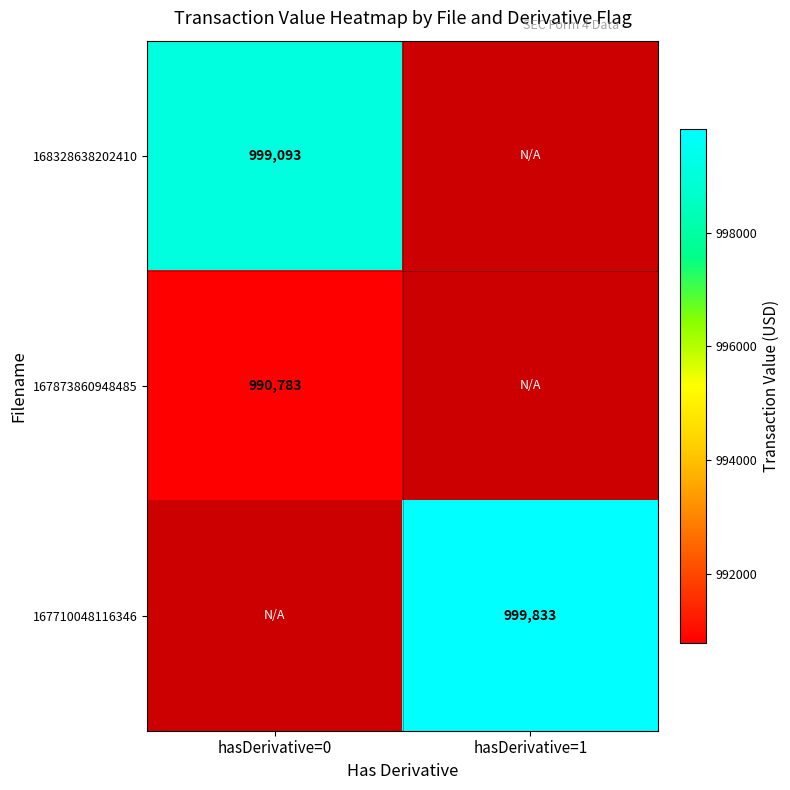

The value of 167710048116346 at hasDerivative=1 is 610868. True or false?

False